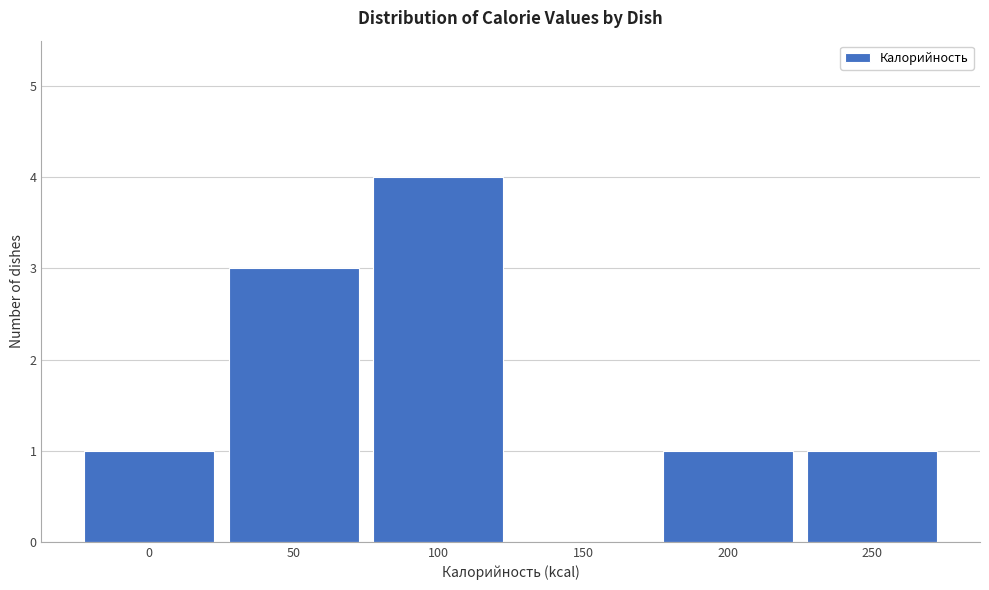

Reading left to right, transcribe all the data shown in this chart.

0=1	50=3	100=4	150=0	200=1	250=1